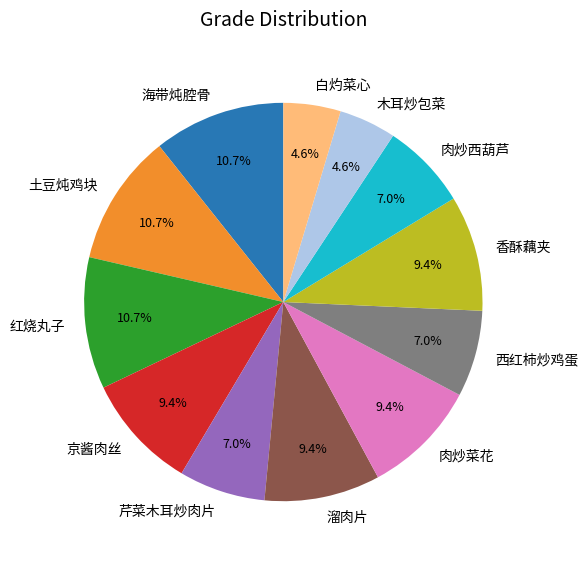

To the nearest percent, what is the difference between the 肉炒西葫芦 and 木耳炒包菜 slice percentages?

2%